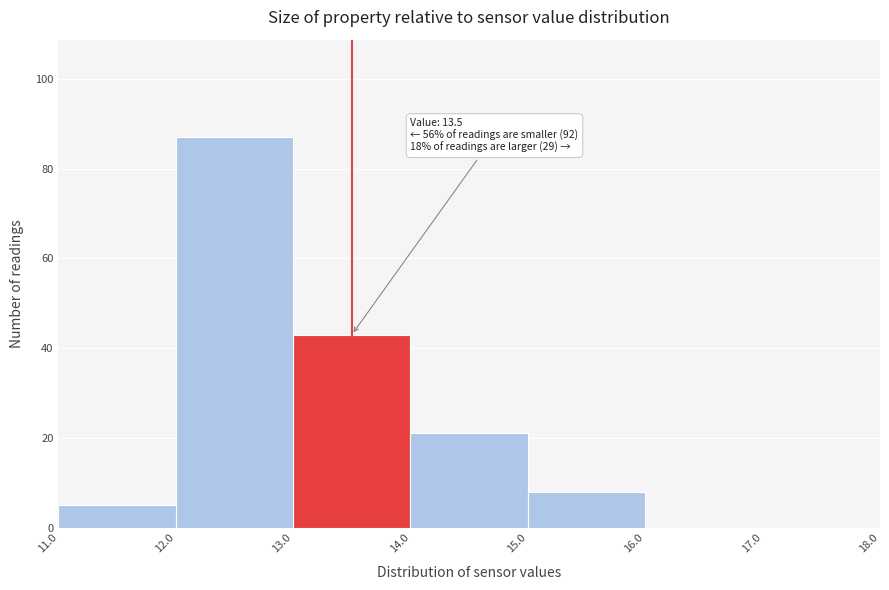

Over which range of the x-axis is the bar tallest?

12.0 to 13.0